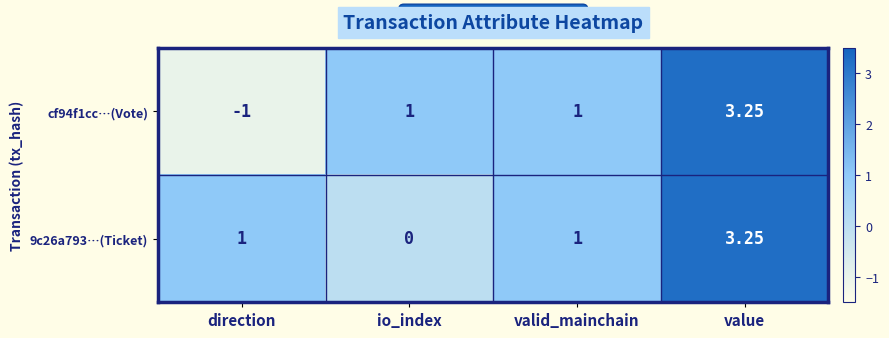

Which category has the lowest value in the cf94f1cc…(Vote) series?

direction